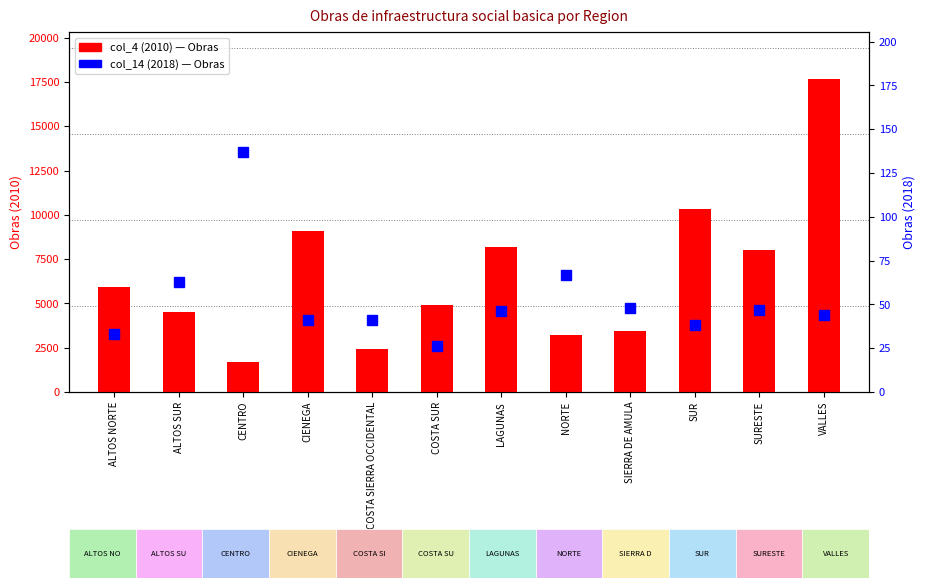

What is the value of the col_4 (2010) bar at the 10th from the left?

10357